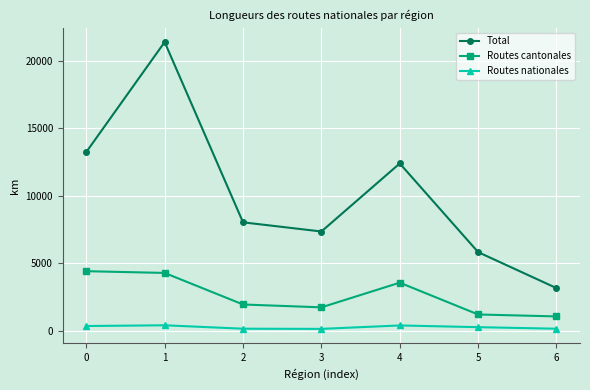

What is the total value across all series at 4?

16313.4